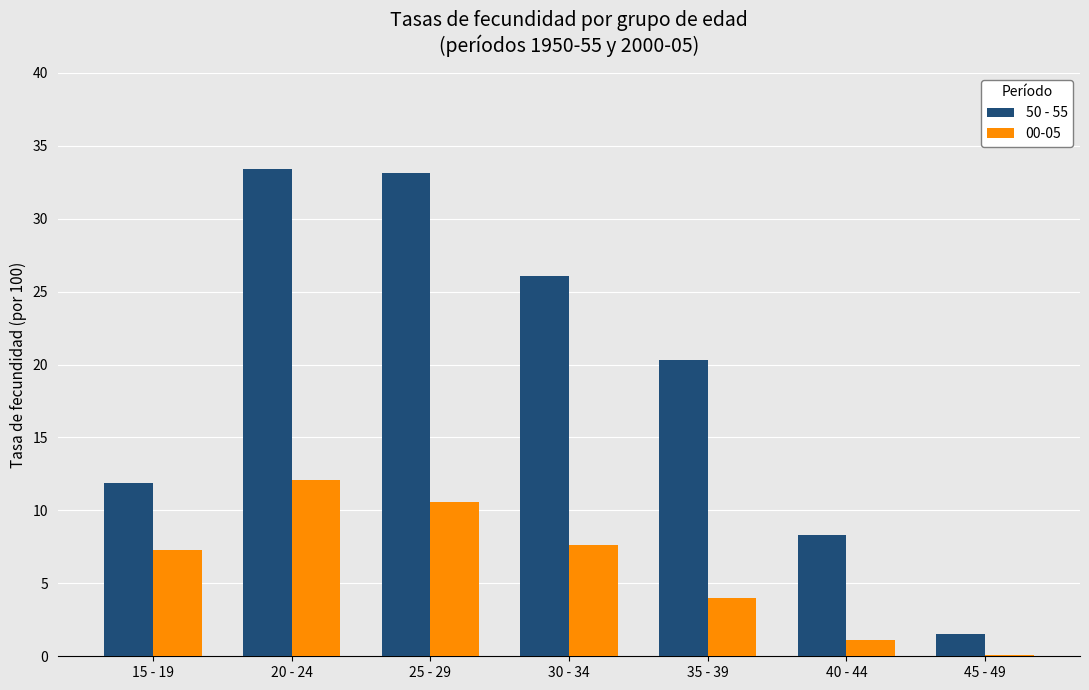

The 00-05 series shows 4.0 at 35 - 39. True or false?

True